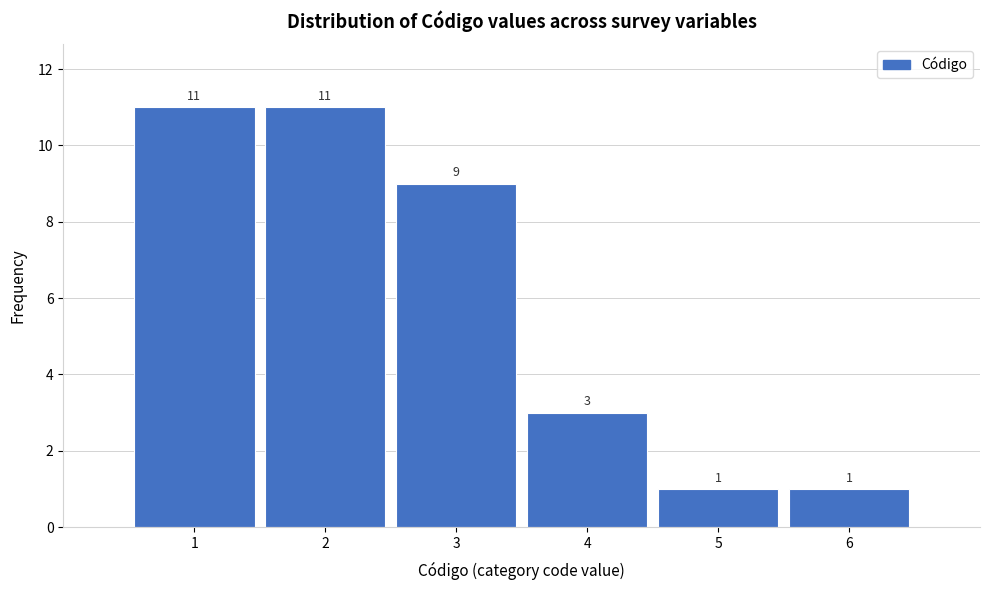

What is the height of the bar covering 0.5 to 1.5 on the x-axis?

11